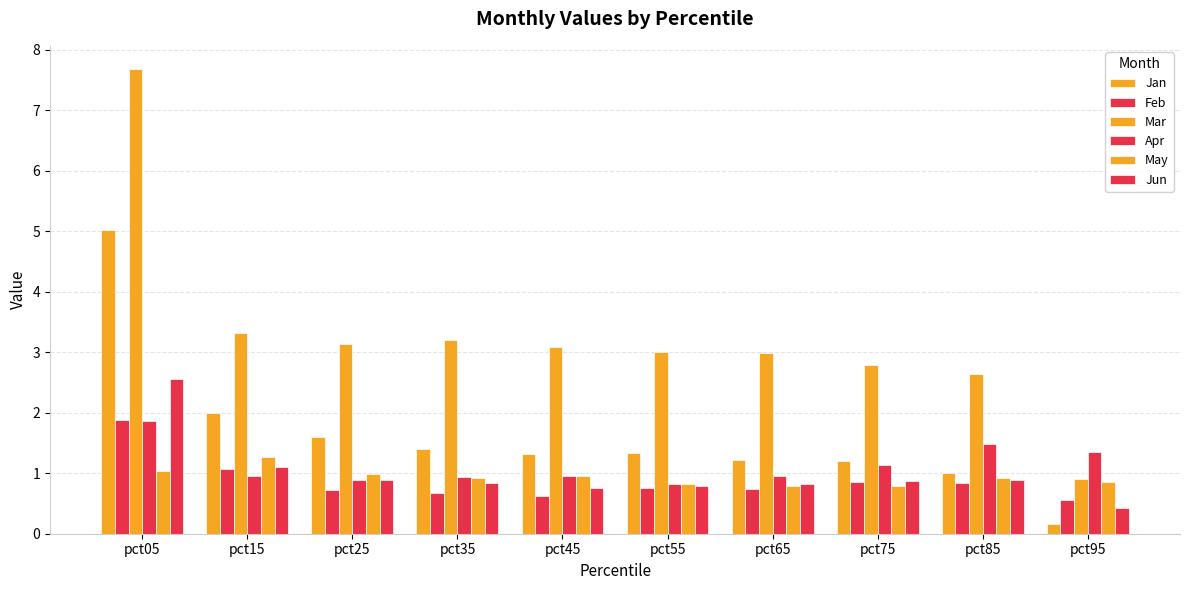

Count the number of categories in the chart.

10